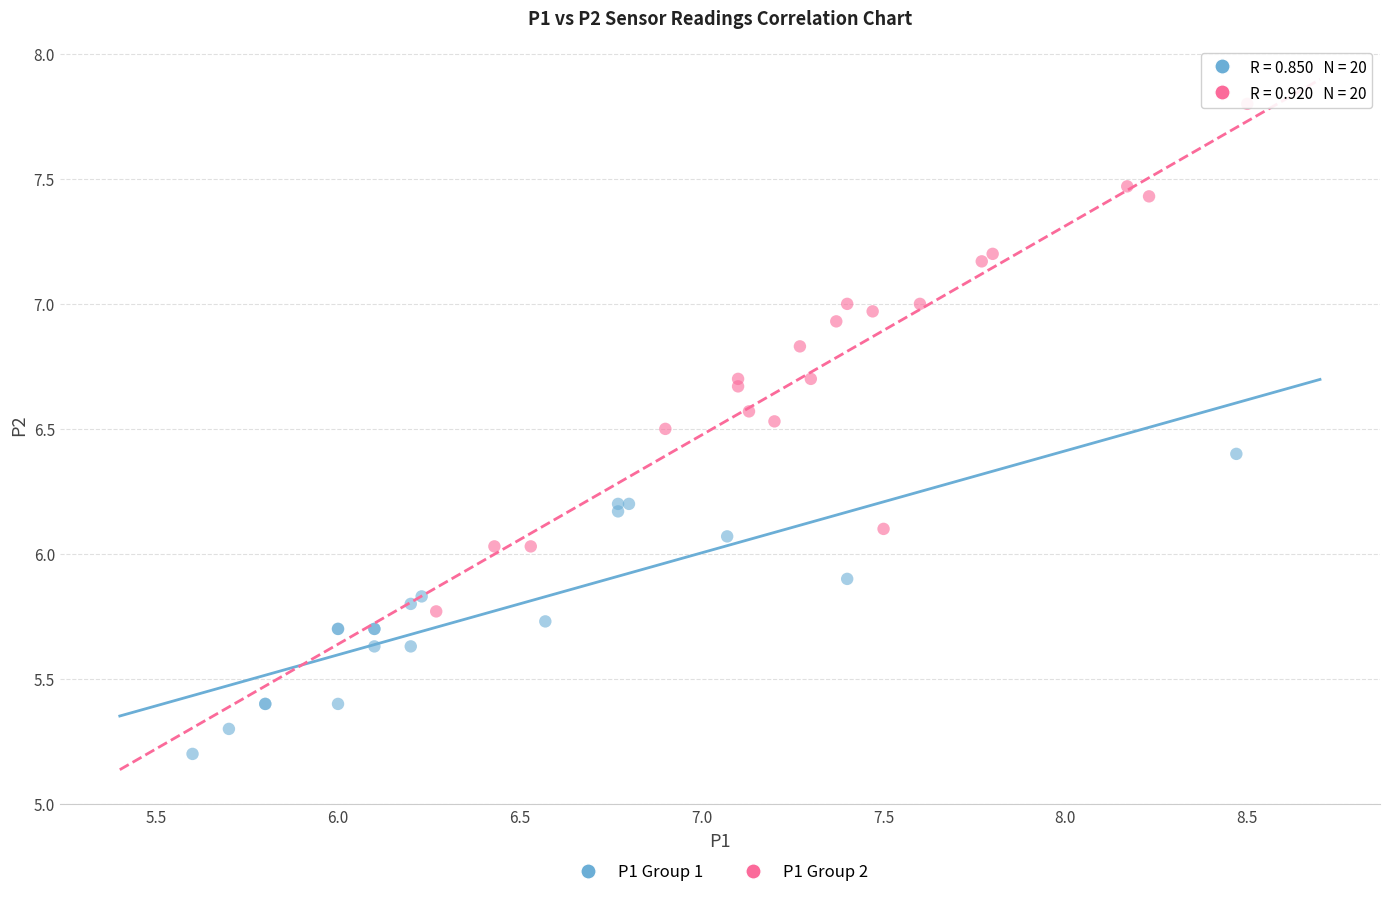

Which series contains the highest Y value?

P1 Group 2